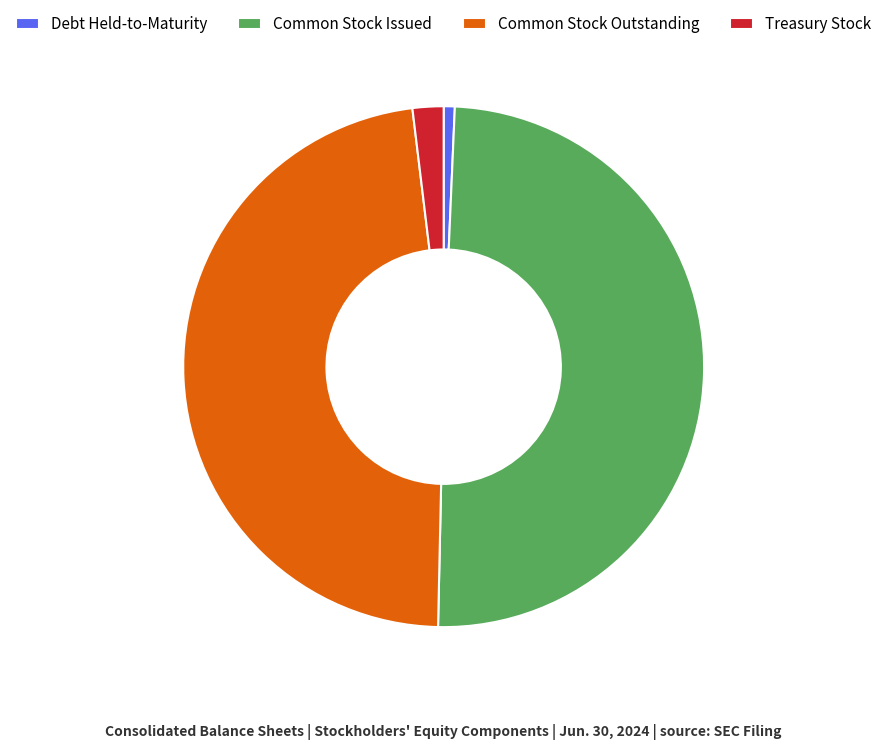

Does any single category account for the majority?

No